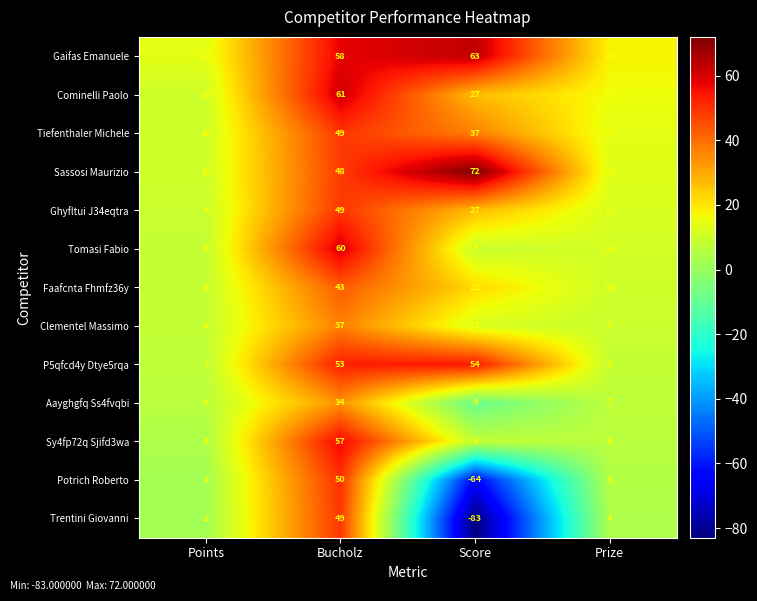

What value does the Tiefenthaler Michele series have at Points, to the nearest 5?

10